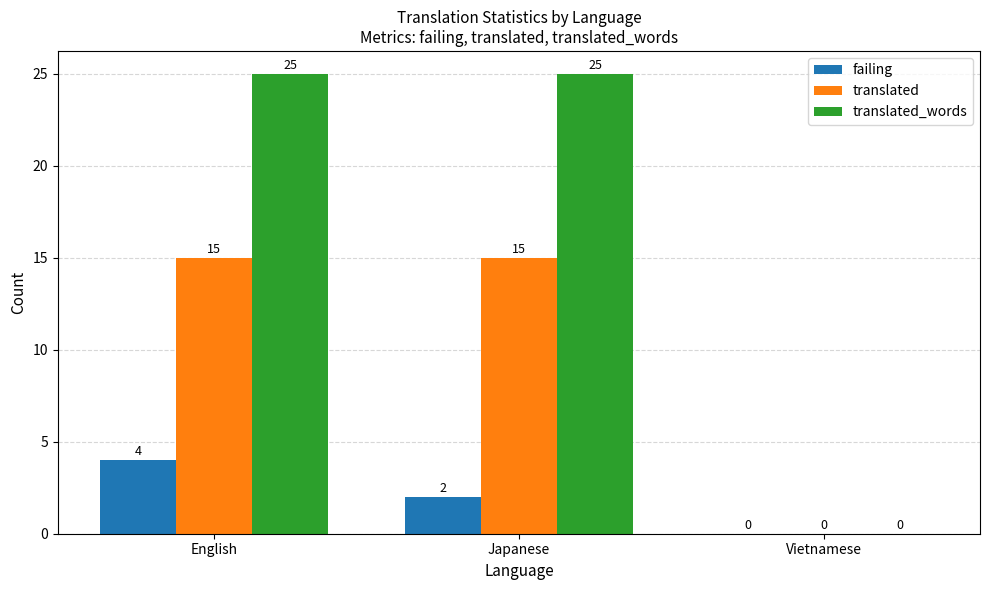

What is the greatest value displayed?

25